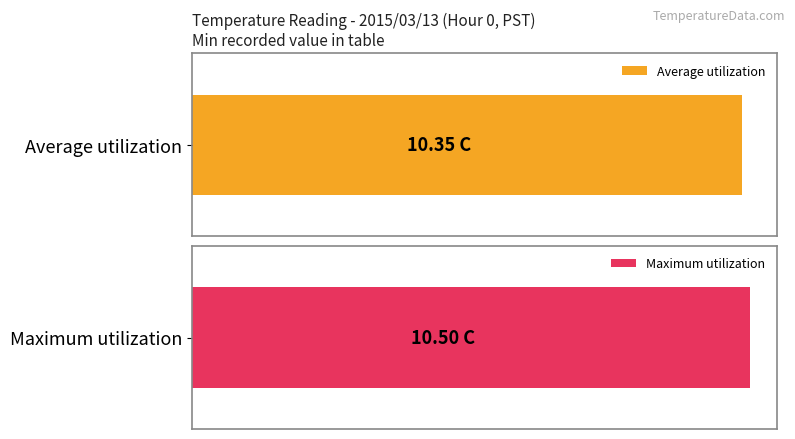

What are all the series names shown in the legend?

Average utilization, Maximum utilization